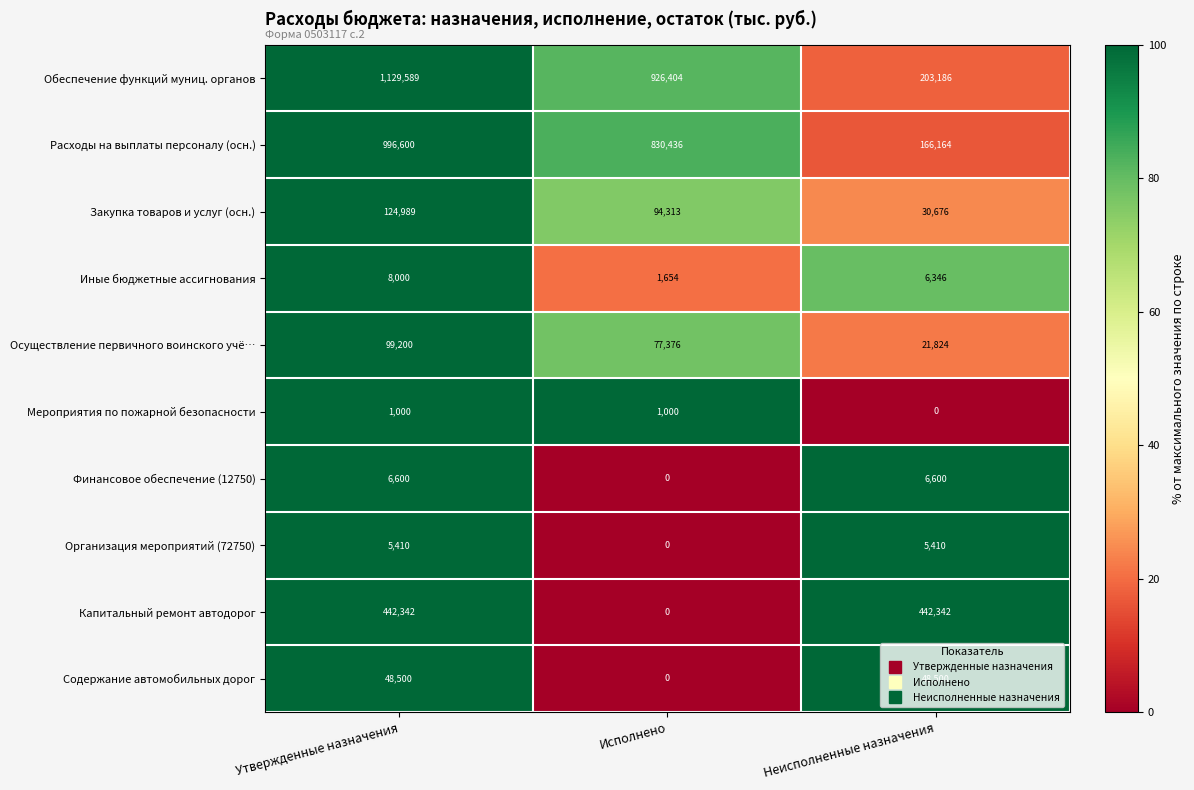

At which category is the sum across all series the highest?

Утвержденные назначения